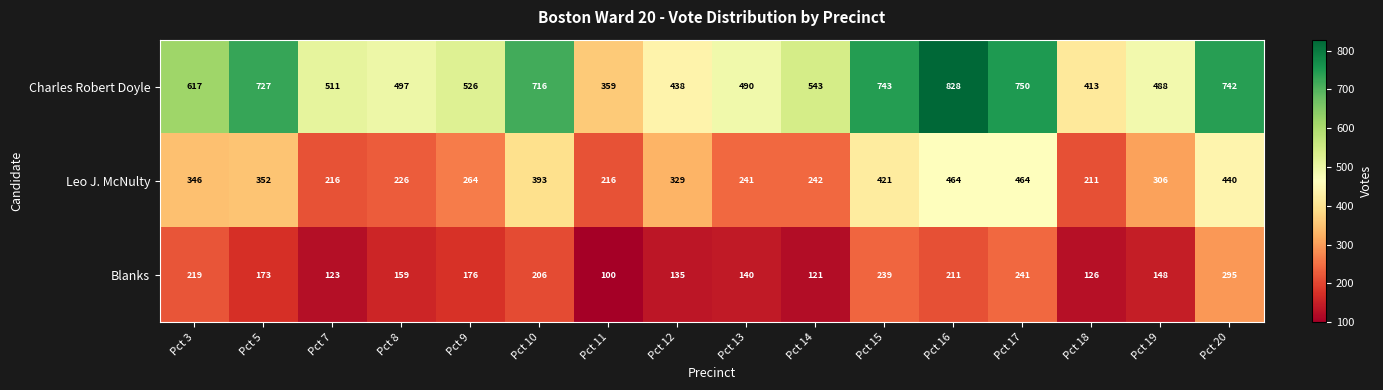

True or false: Blanks has a value of 234 at Pct 19.

False